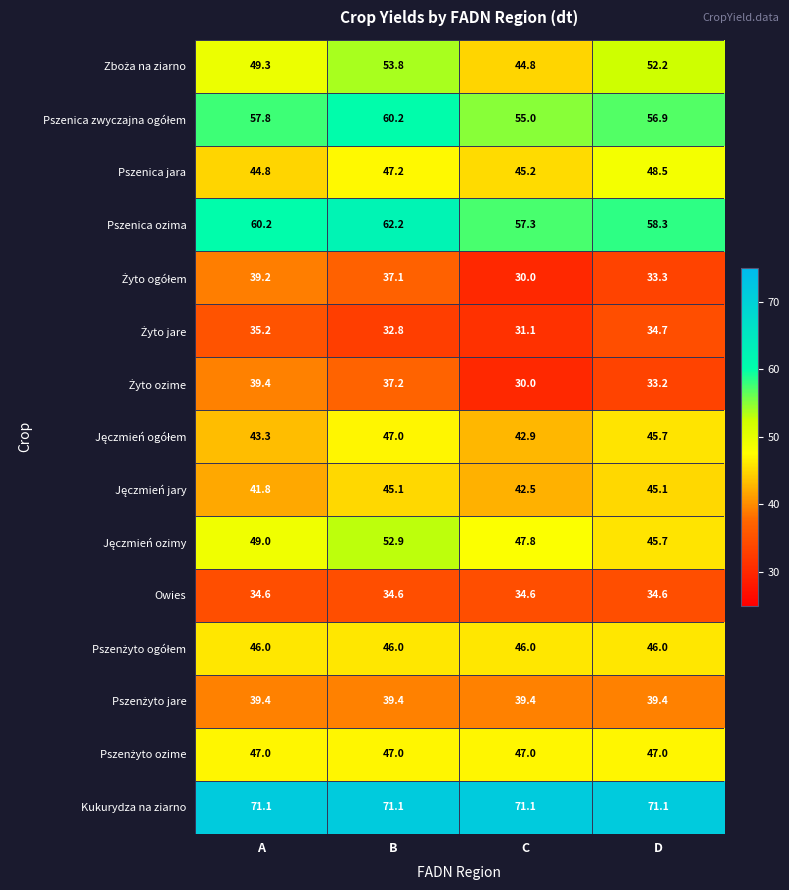

The value of Owies at A is 59.7. True or false?

False